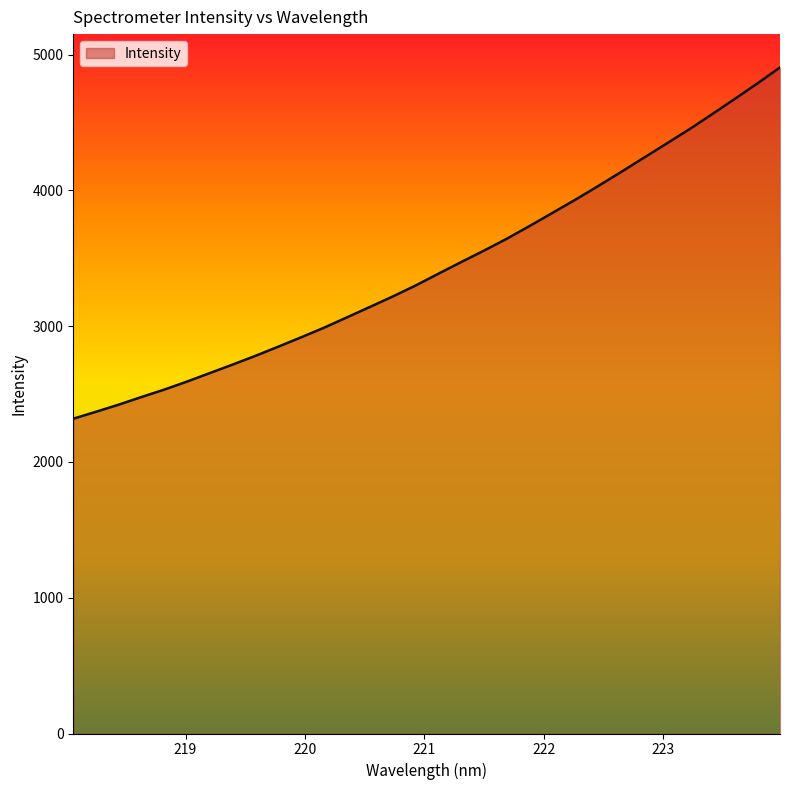

True or false: the data has more than 1 interior local peaks.

False